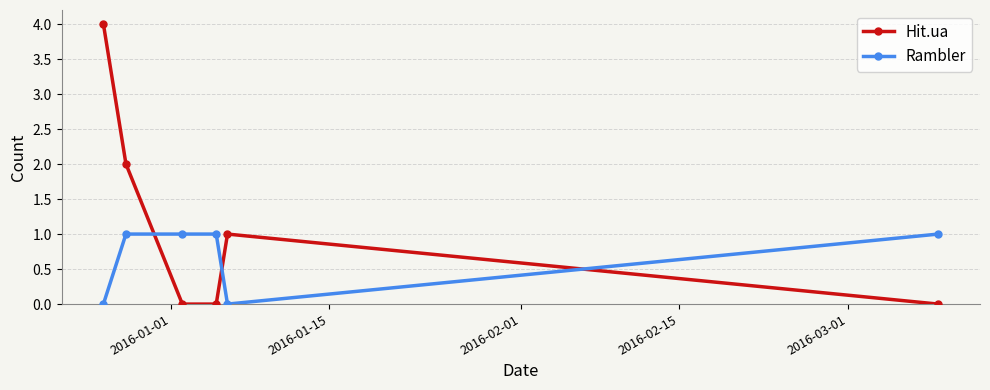

Count the number of data series in this chart.

2